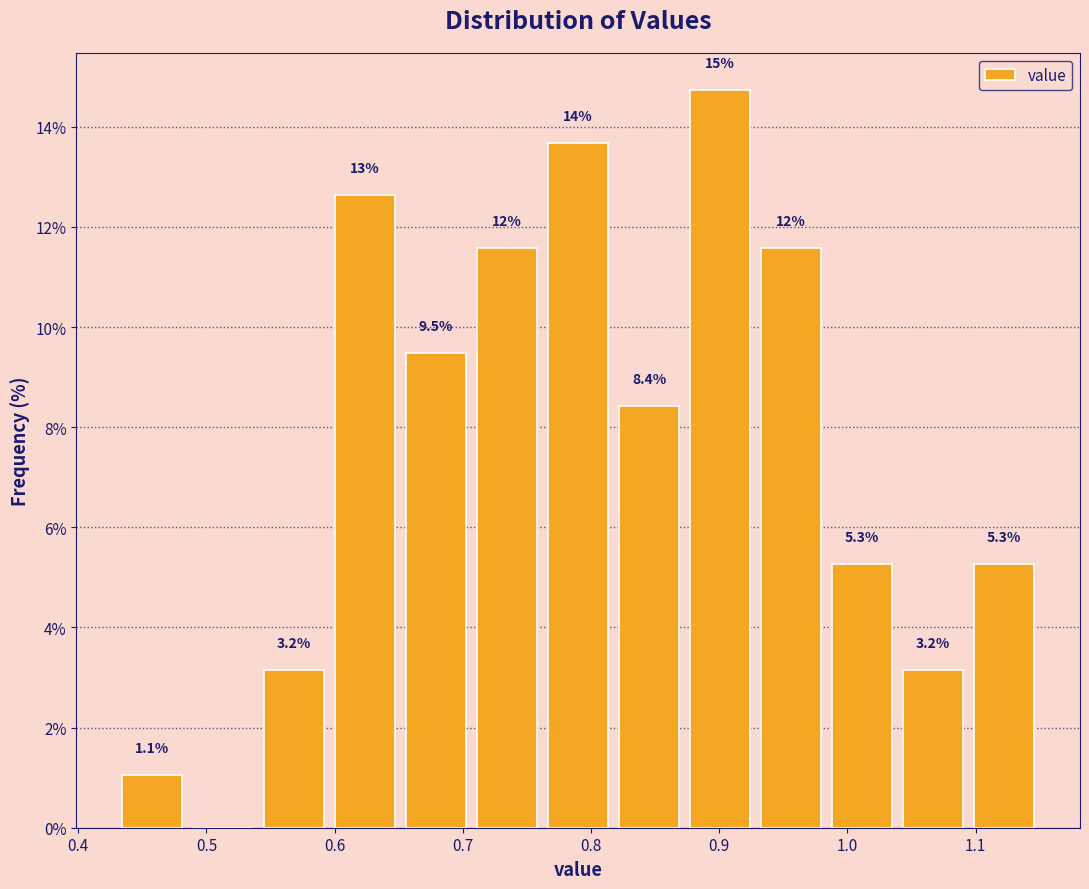

Which range on the x-axis has the tallest bar?

0.87 to 0.93